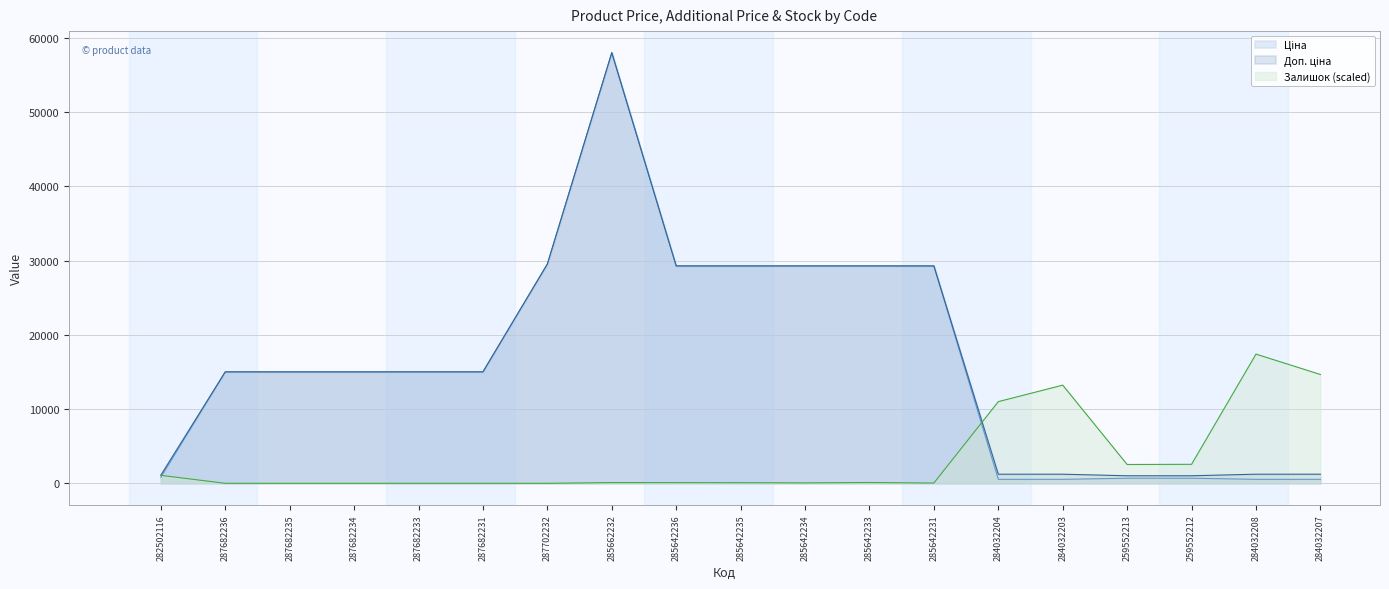

At which label does Доп. ціна first exceed 15019?

287682236